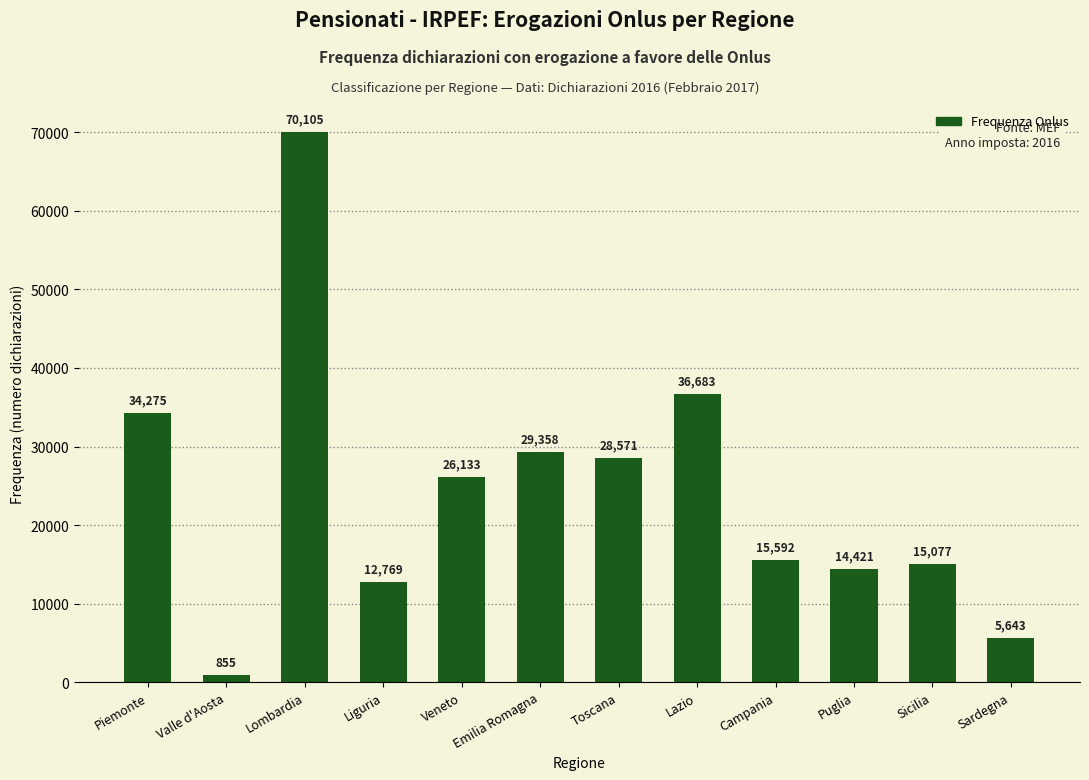

Read the value at Veneto, to the nearest 10.

26130